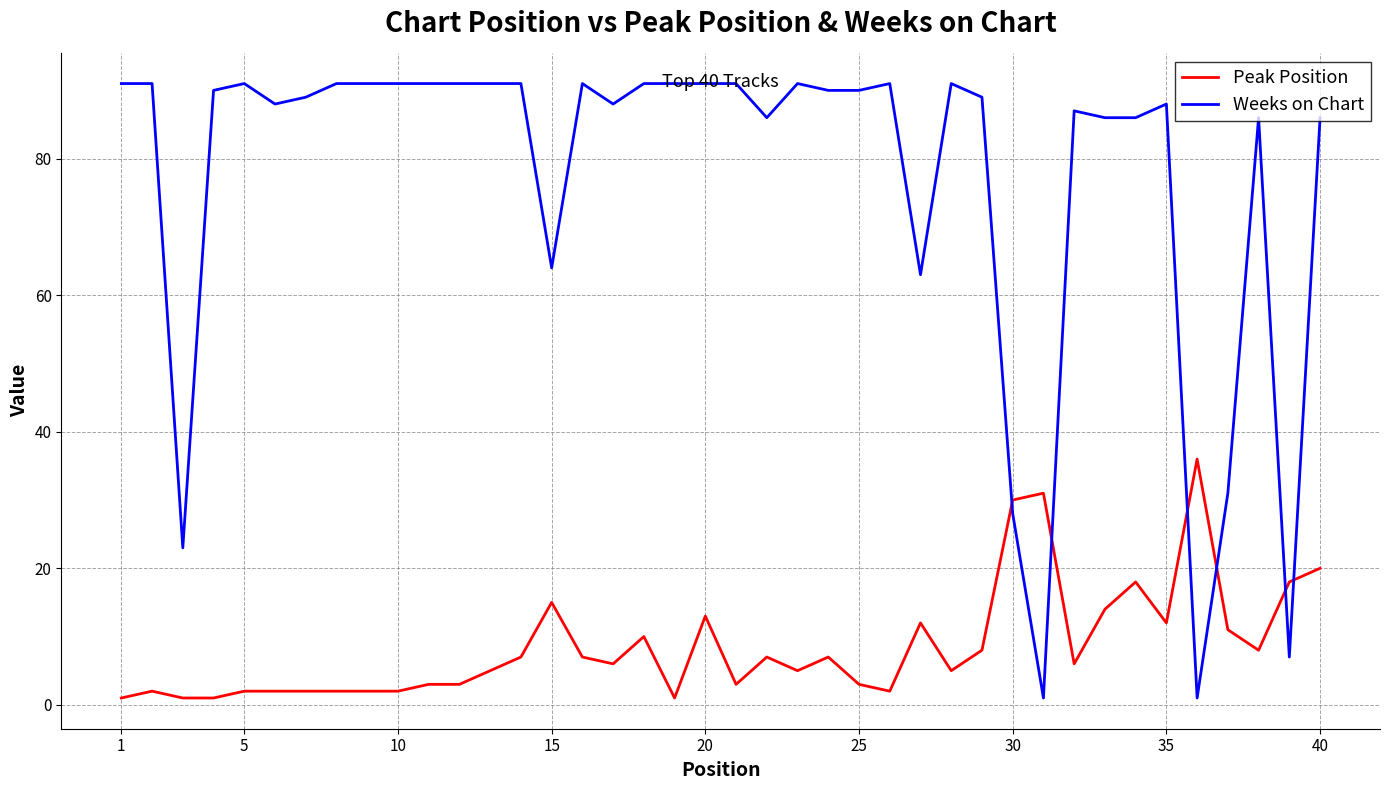

Which series has the largest total across all categories?

Weeks on Chart